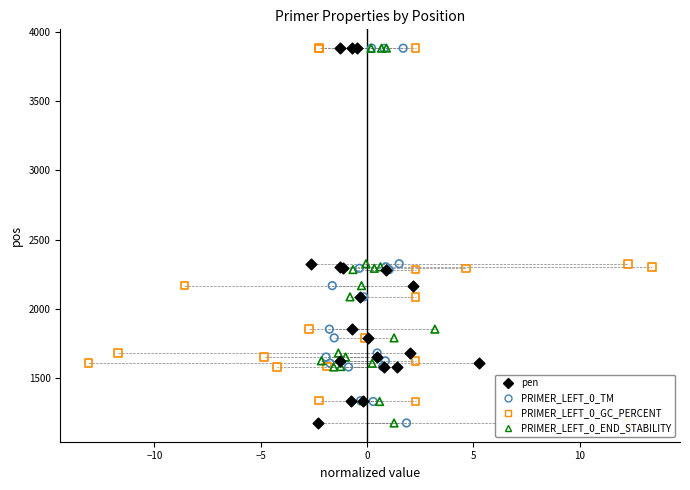

Which series has the largest total across all categories?

pen